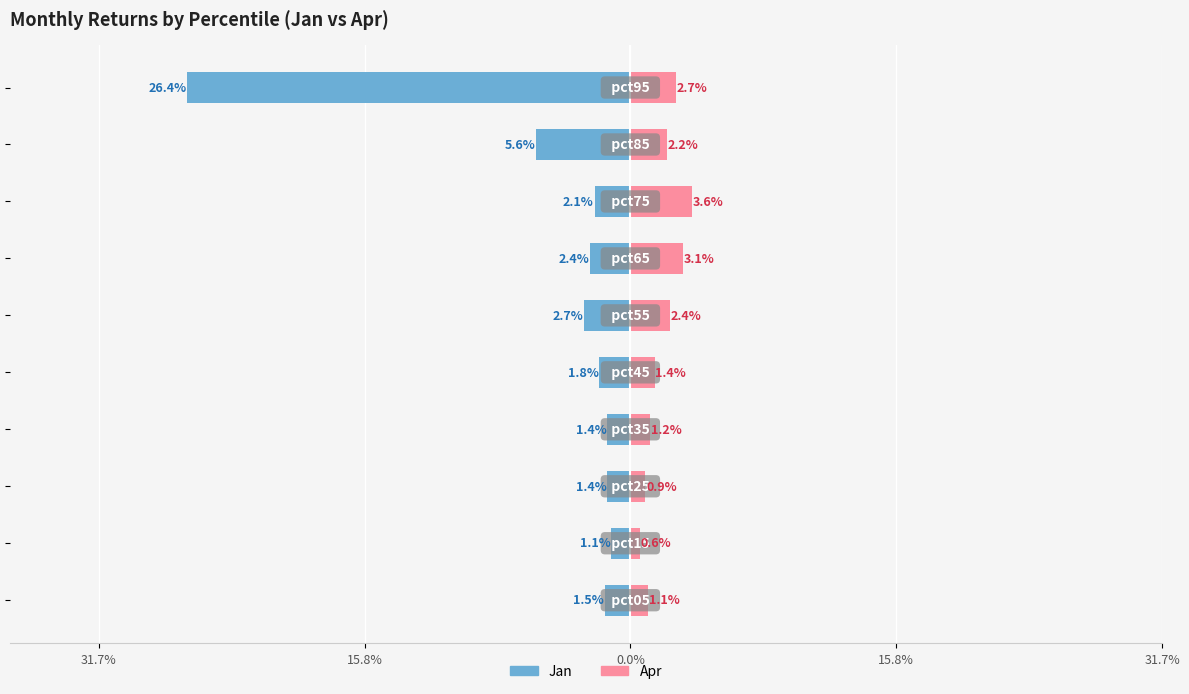

Reading left to right, extract all data points from this chart.

Jan: -1.5	-1.1	-1.4	-1.4	-1.8	-2.7	-2.4	-2.1	-5.6	-26.4
Apr: 1.1	0.6	0.9	1.2	1.4	2.4	3.1	3.6	2.2	2.7